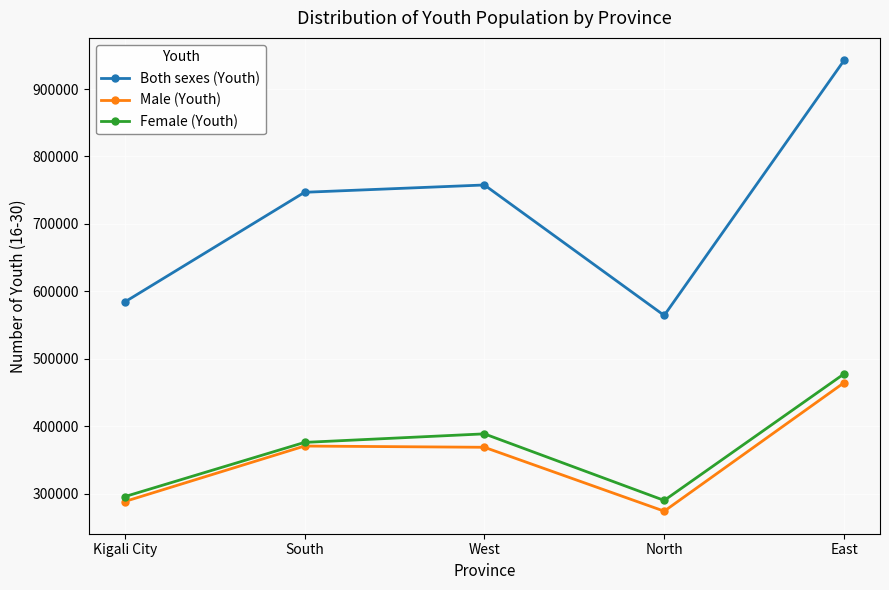

What is the average value of the Both sexes (Youth) series?

719134